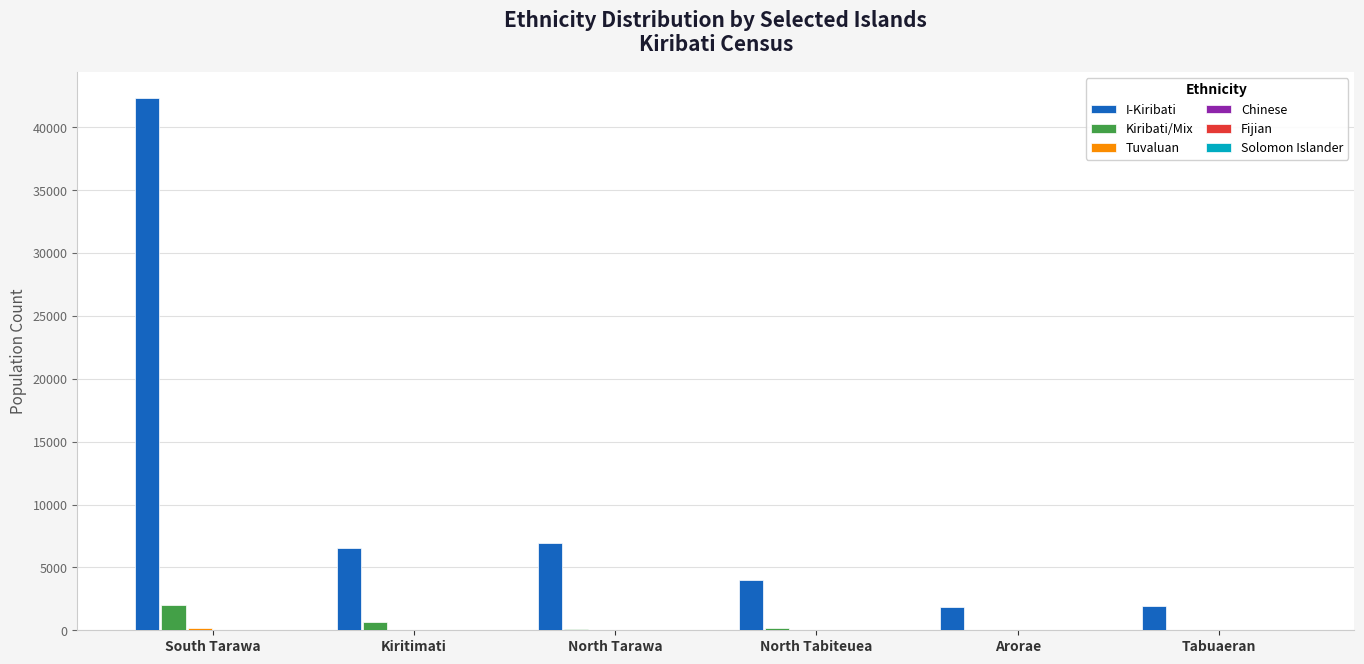

What is the greatest value displayed?

42296